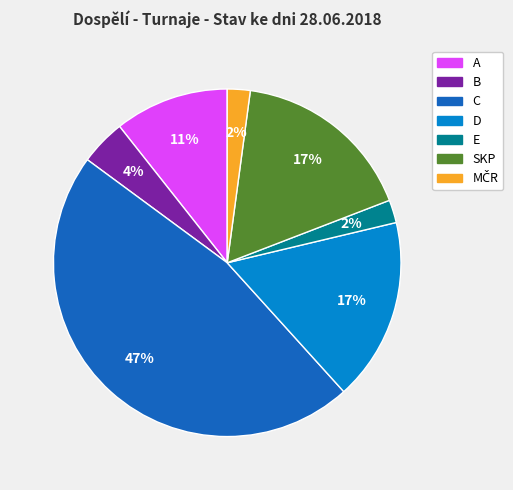

How many segments does this pie chart have?

7